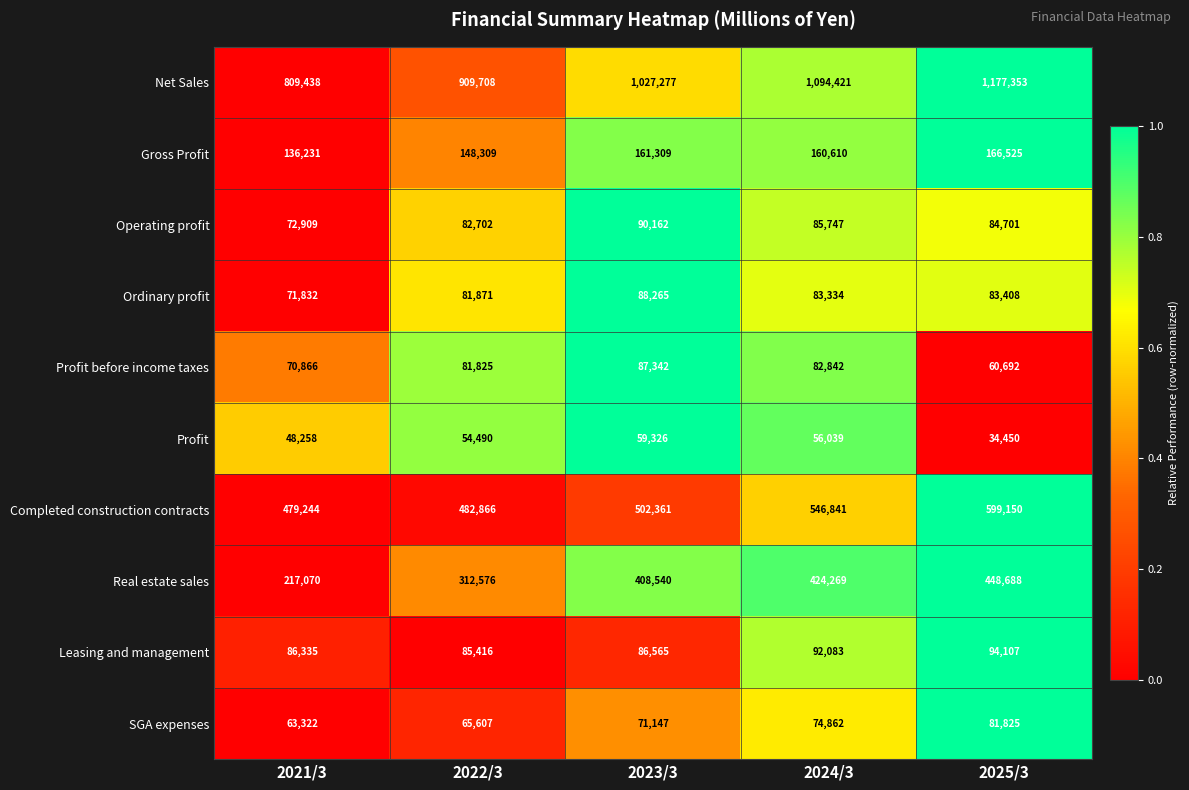

Is it true that Gross Profit equals 93575 at 2023/3?

False